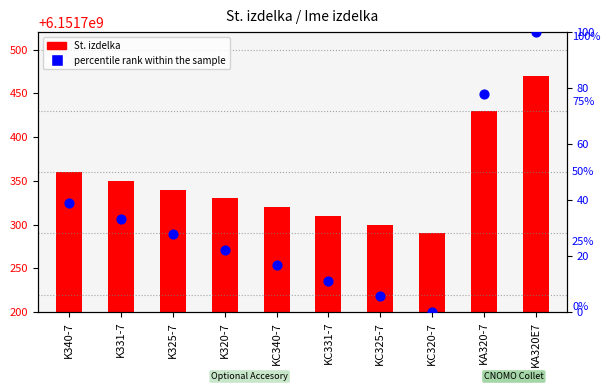

Which series has the largest total across all categories?

St. izdelka